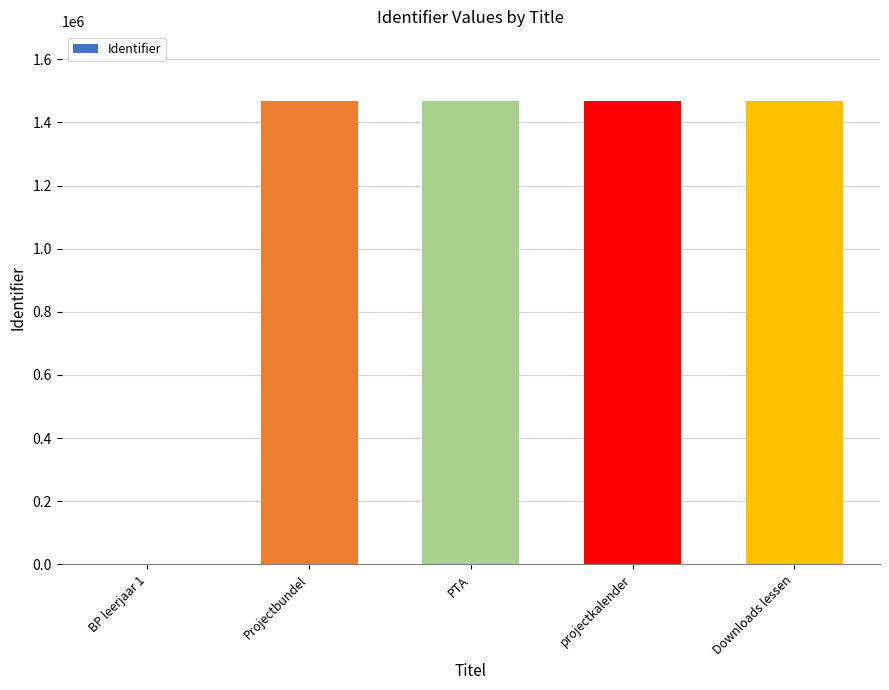

What is the sum of all values?

5872018